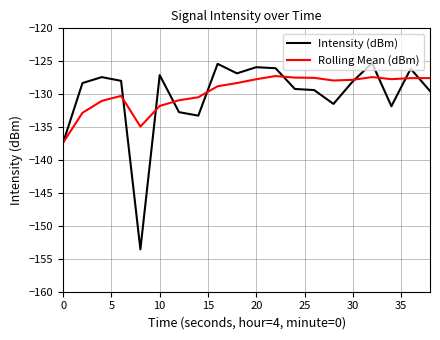

What is the minimum value shown in the chart?

-153.6